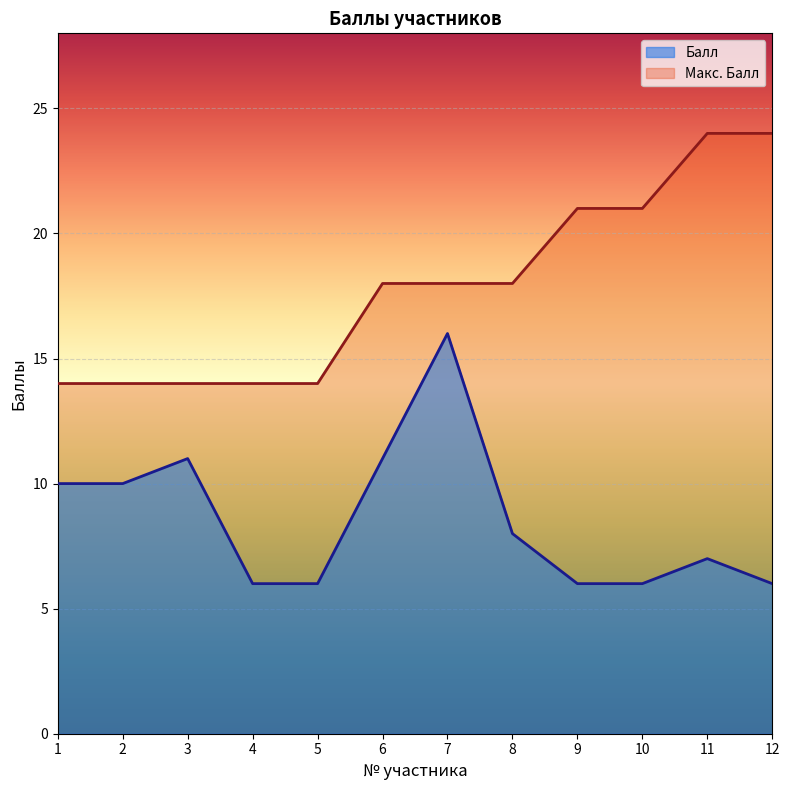

How many values in the Балл series are below 8?

6